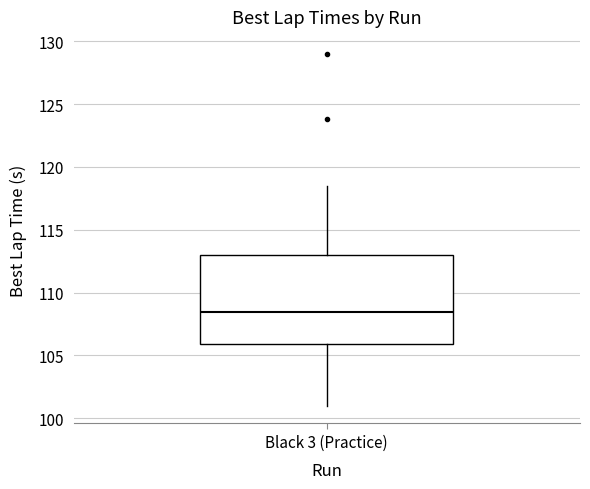

Where does the upper whisker of the box for Black 3 (Practice) end on the y-axis? The values are not printed on the chart, so give them approximately, as read against the axis.

118.5